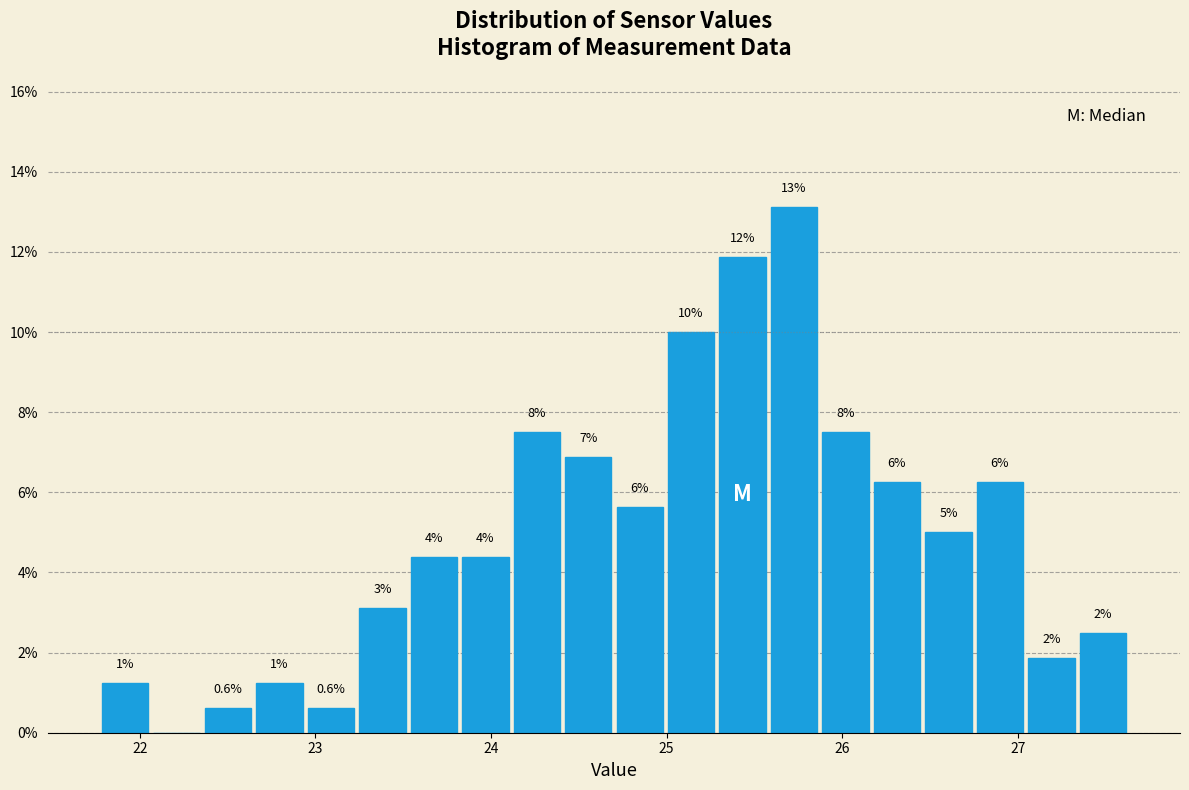

Read against the x-axis, roughly where is the centre of the tallest bar?

25.7